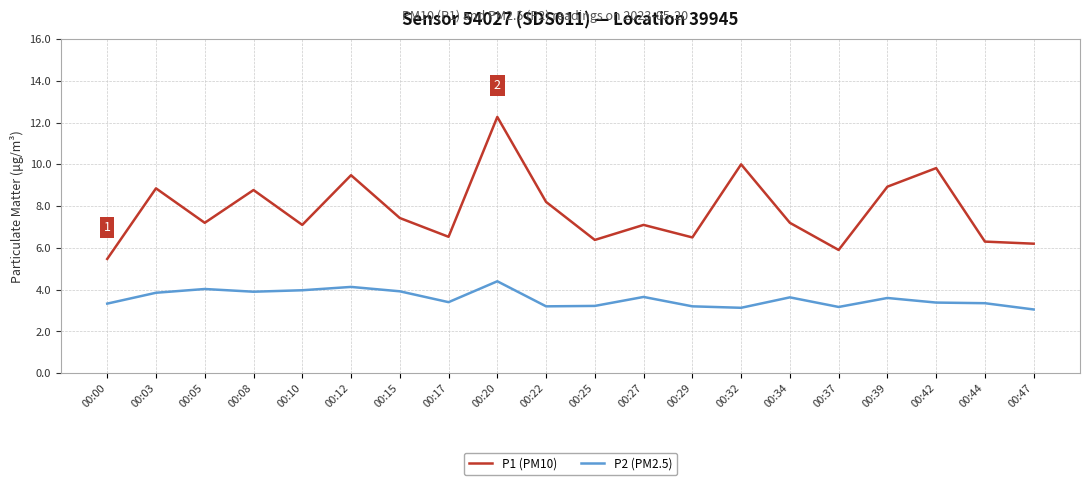

List the series in order of their peak value, lowest first.

P2 (PM2.5), P1 (PM10)